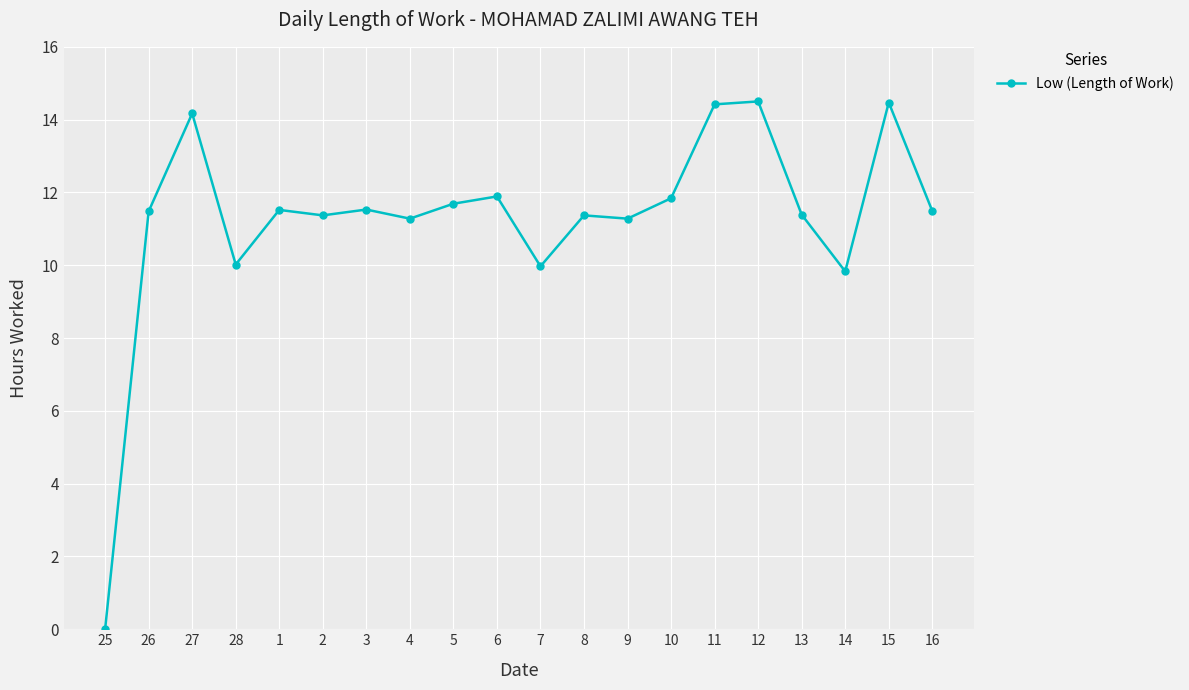

How many values are below 11?

4